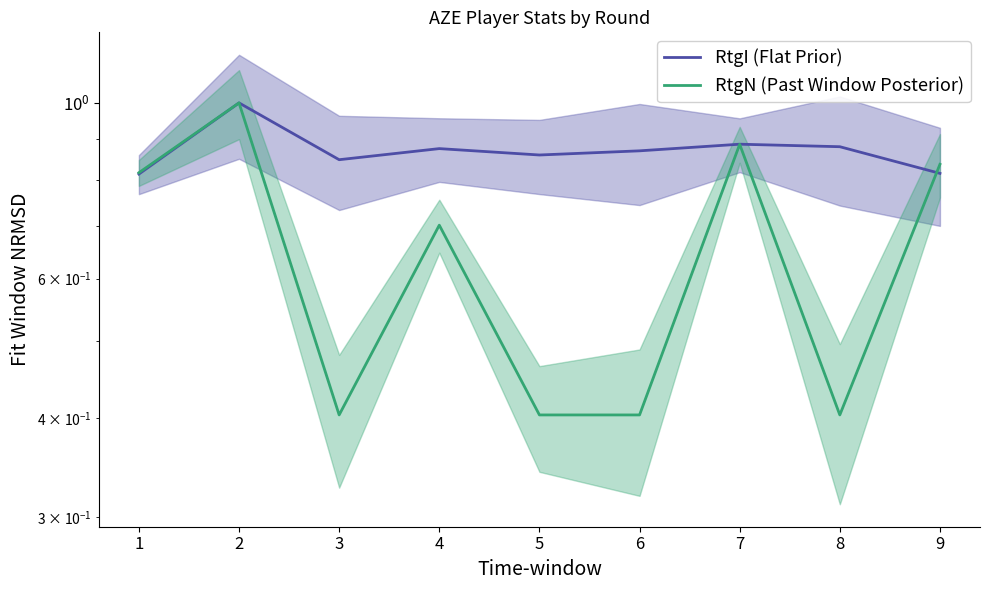

At which category does RtgN (Past Window Posterior) reach its first local valley?

3